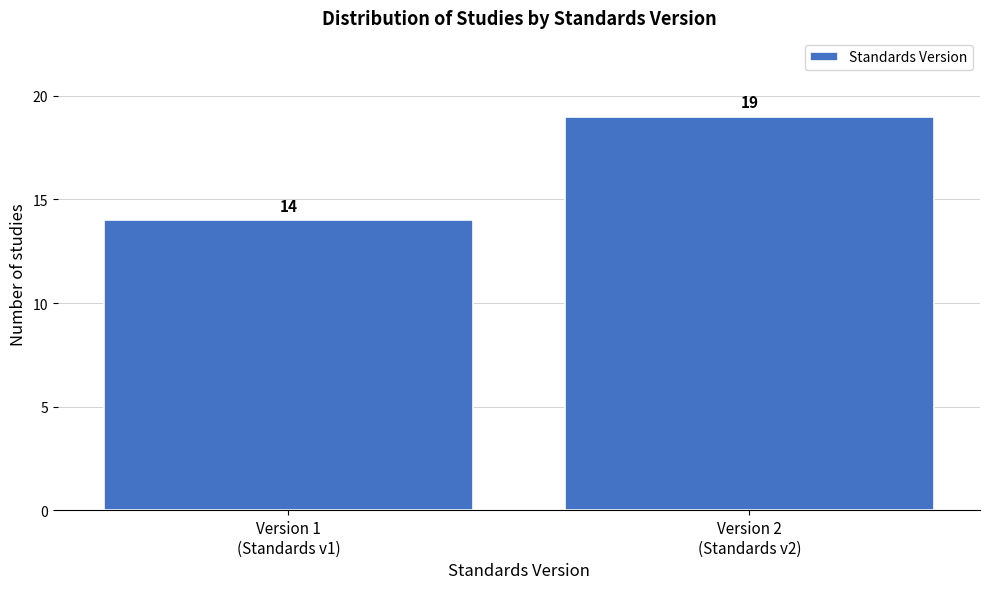

Reading right to left, extract all data points from this chart.

19	14